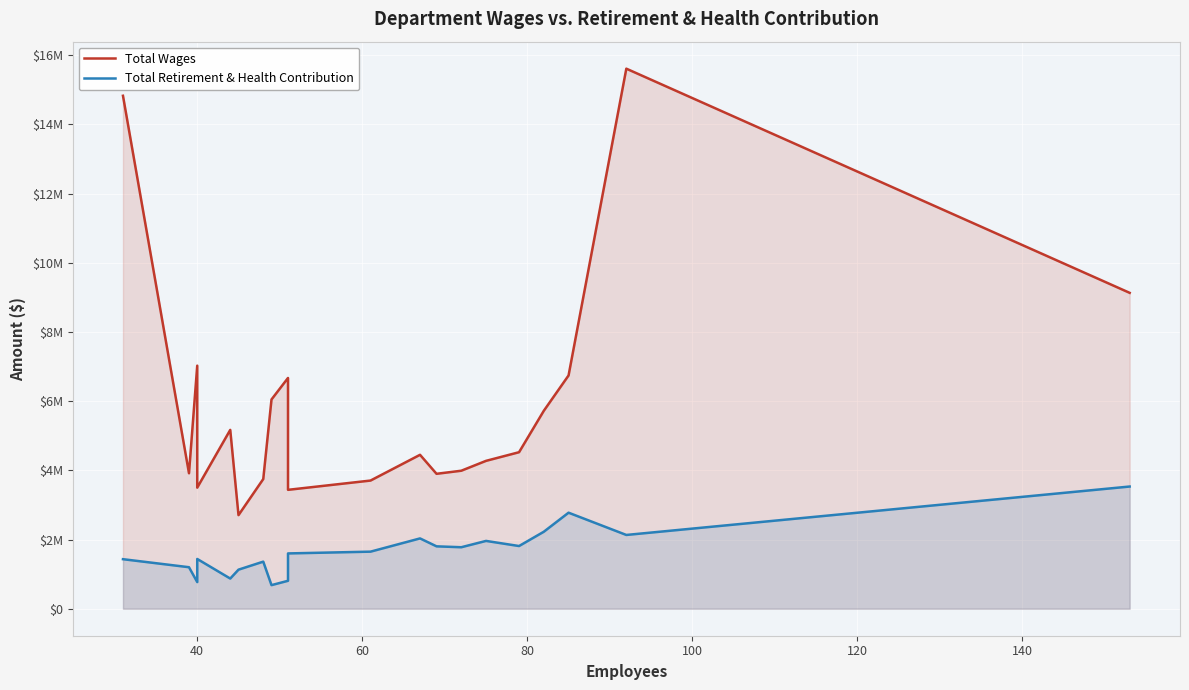

Which series has the largest total across all categories?

Total Wages